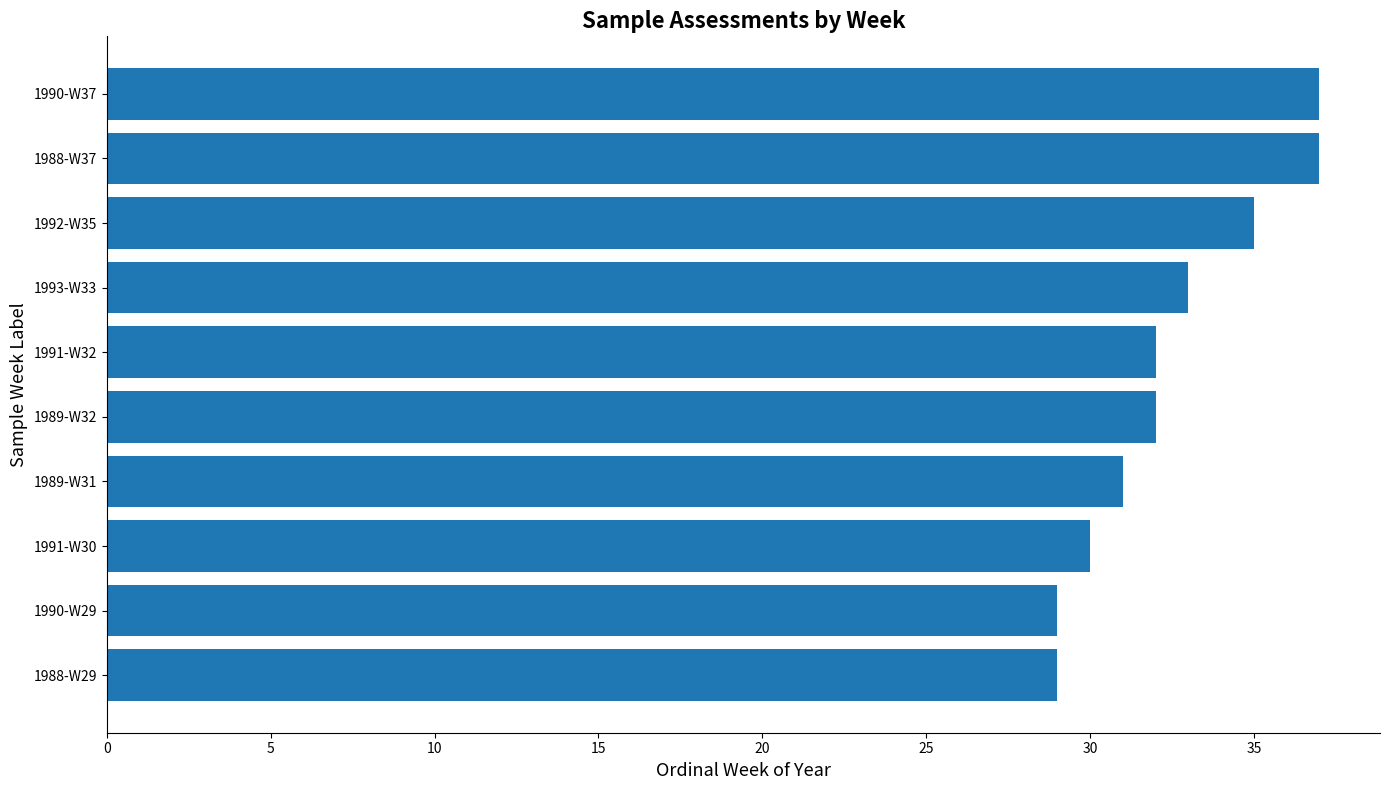

What is the maximum value shown in the chart?

37